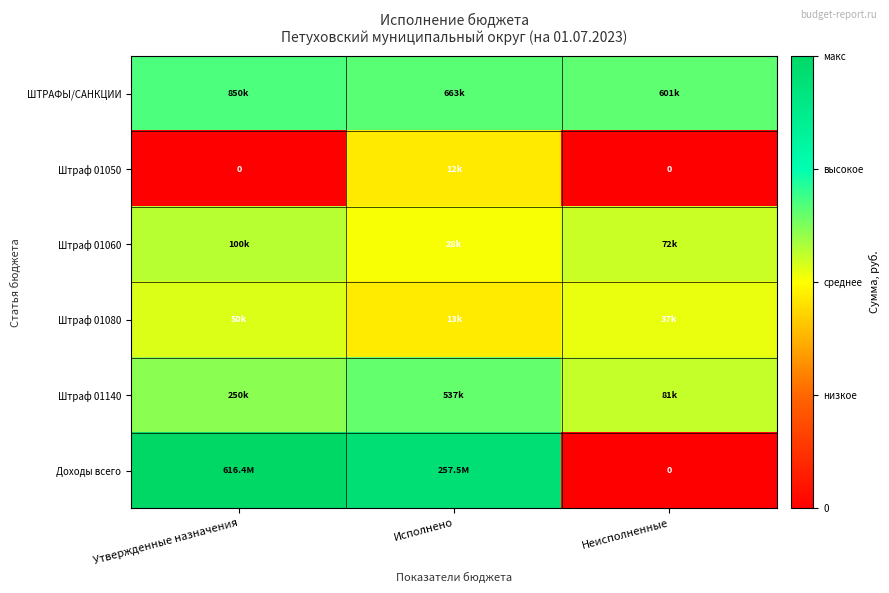

Between Утвержденные назначения and Исполнено, which is larger?

Утвержденные назначения